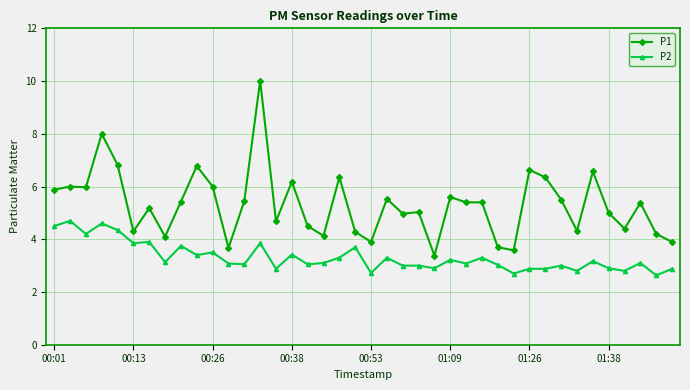

Which series has the largest range (max minus min)?

P1